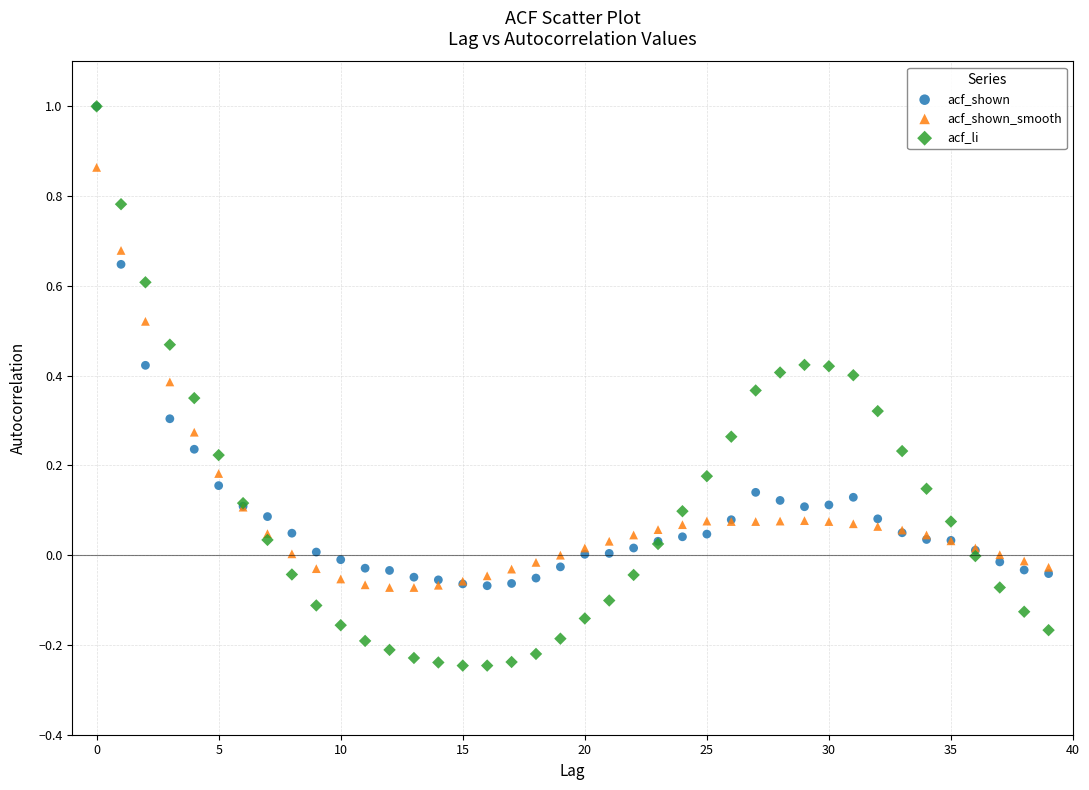

What are all the series names shown in the legend?

acf_shown, acf_shown_smooth, acf_li